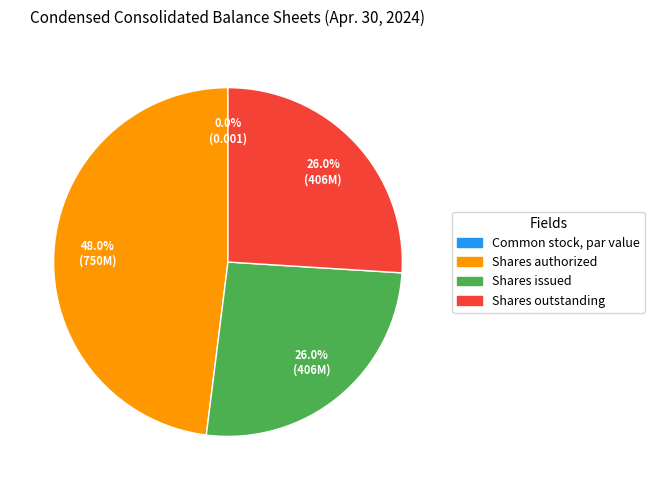

Rank the categories by value from highest to lowest.

Common stock, shares authorized, Common stock, shares issued, Common stock, shares outstanding, Common stock, par value